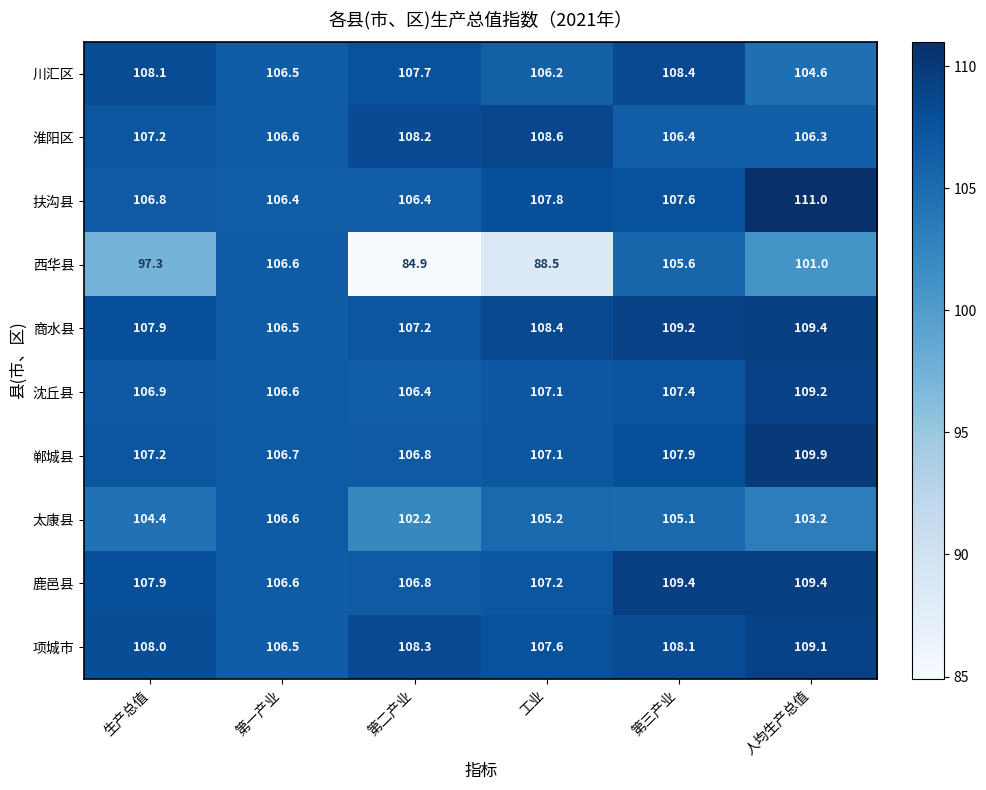

Which series has the widest spread of values?

西华县